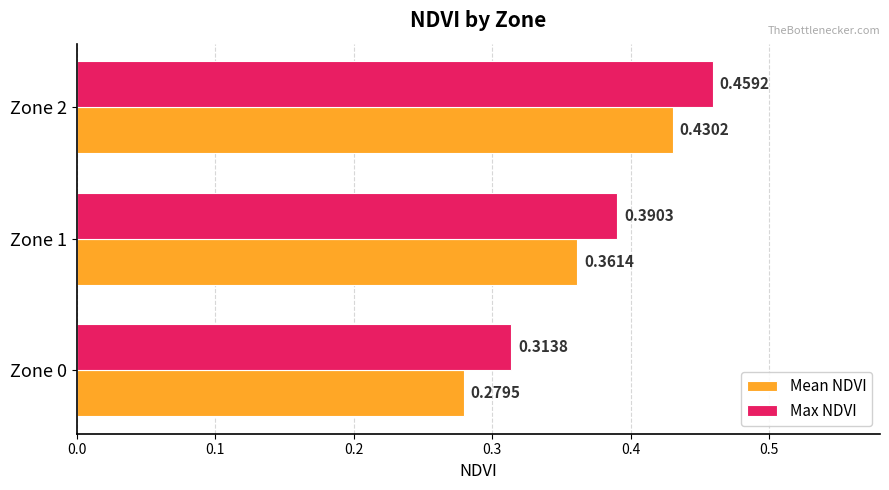

What is the sum of the Max NDVI values at Zone 0 and Zone 1?

0.7